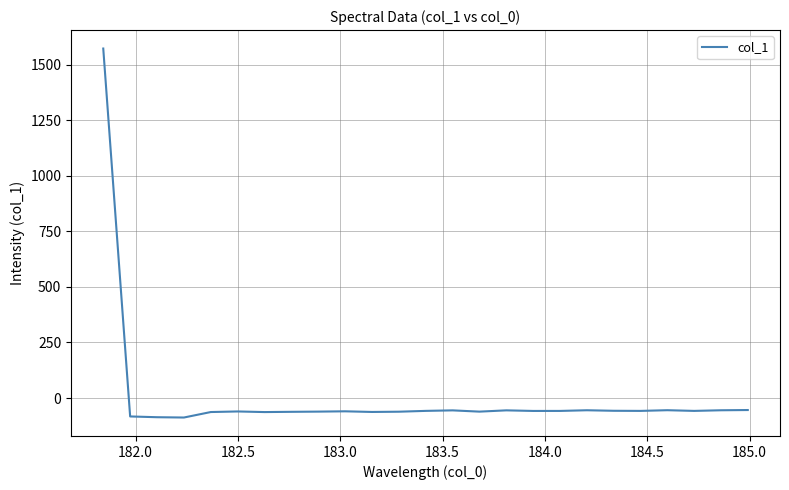

Does the chart have visible grid lines?

Yes